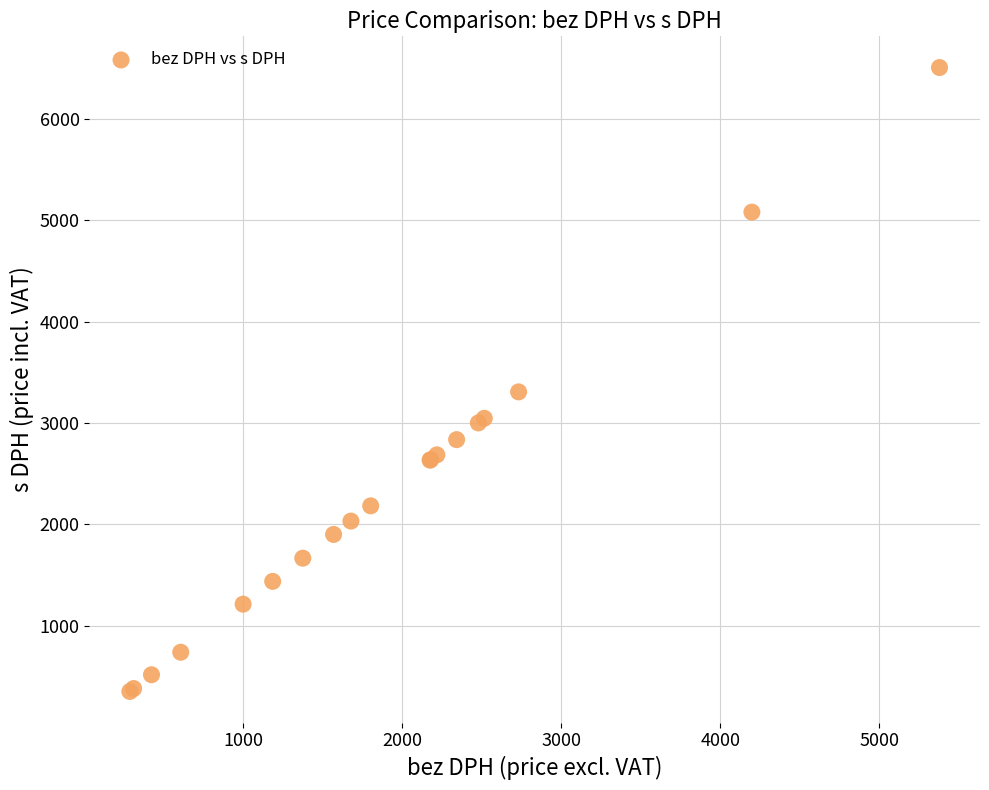

What Y value in the scatter plot is closest to 3428?

3306.5